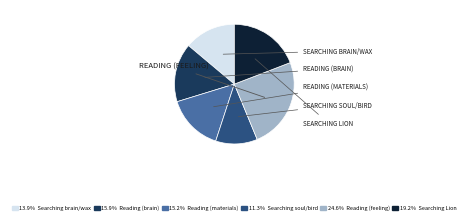

Is there any slice that represents more than half of the pie?

No